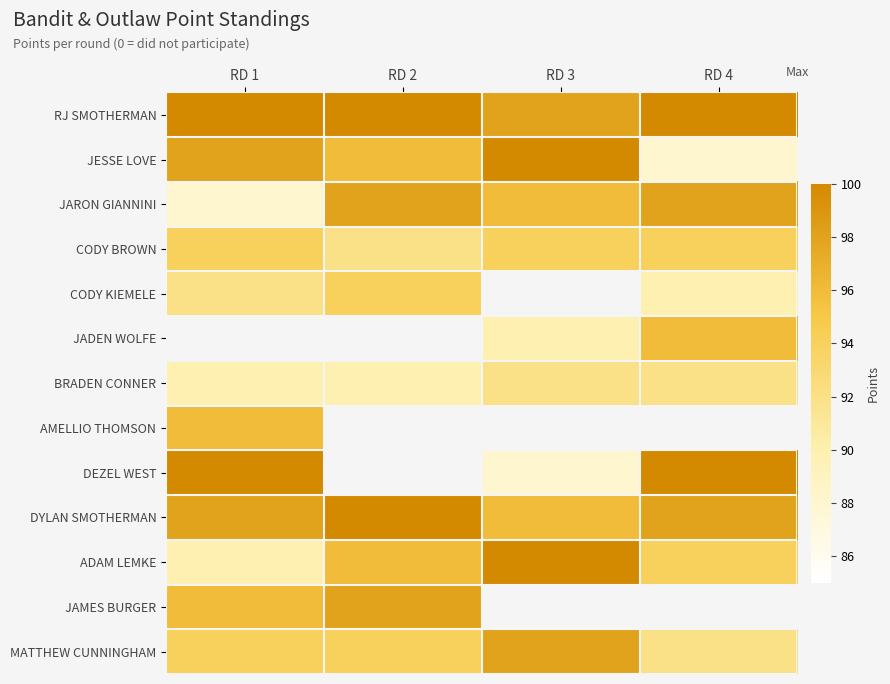

What is the highest value of the DEZEL WEST series?

100.0